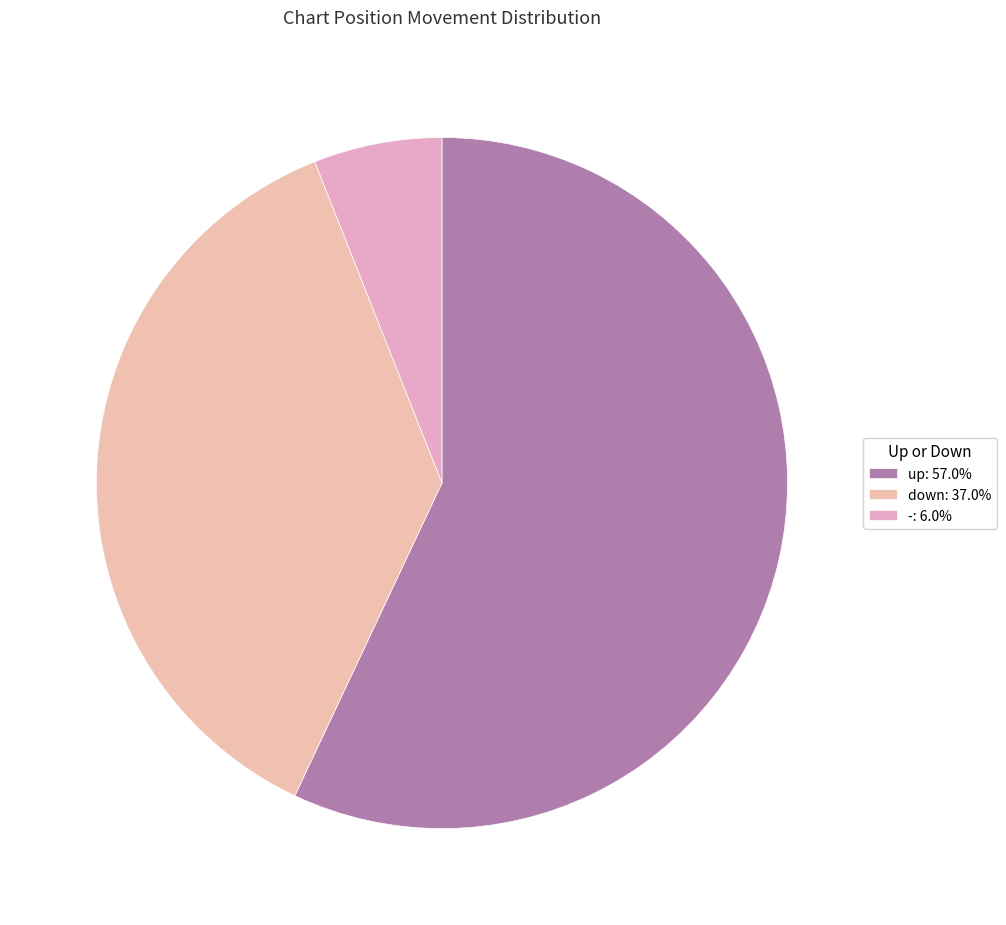

How many slices are in this pie chart?

3